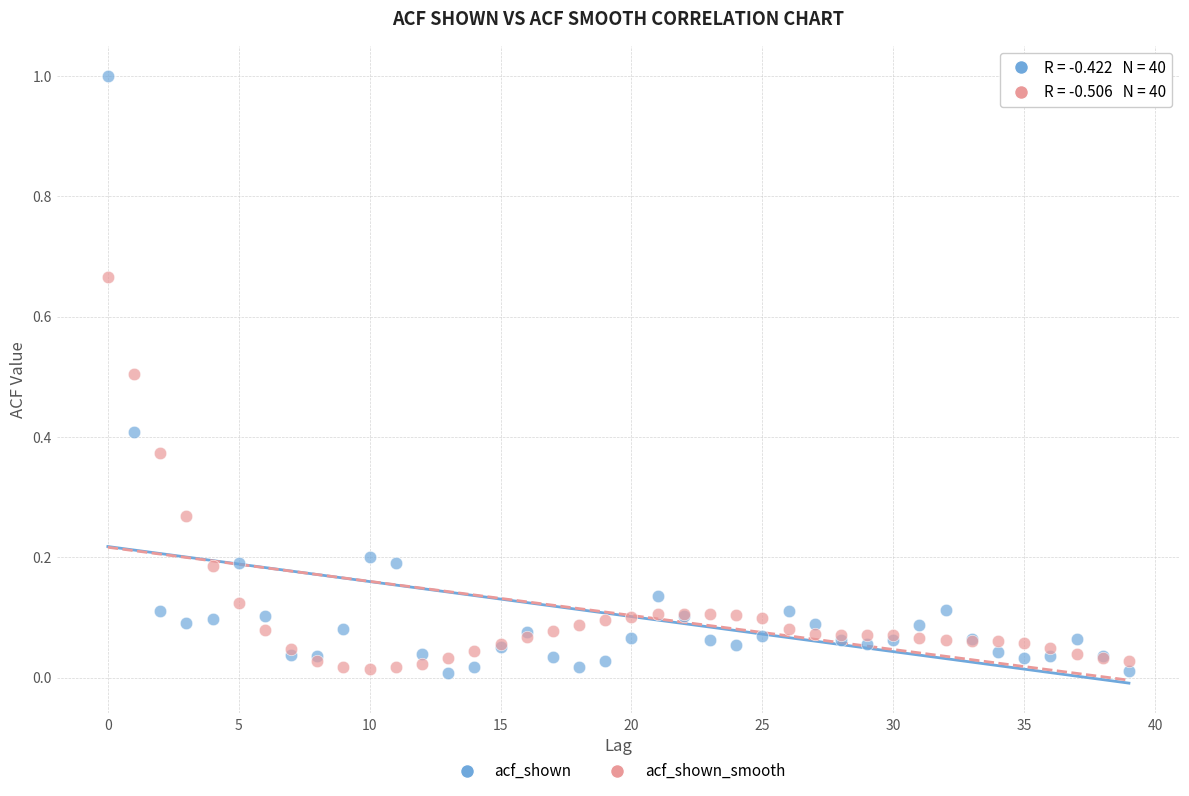

Which series reaches the maximum Y coordinate?

acf_shown